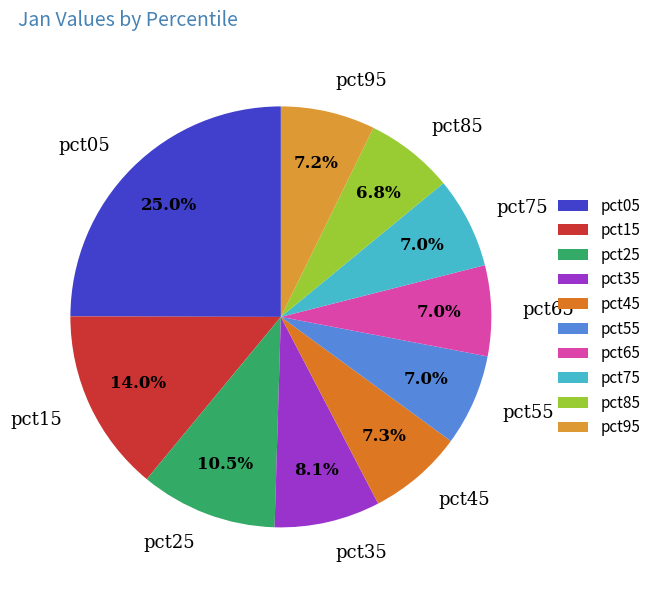

What percentage is the pct85 slice, to the nearest percent?

7%